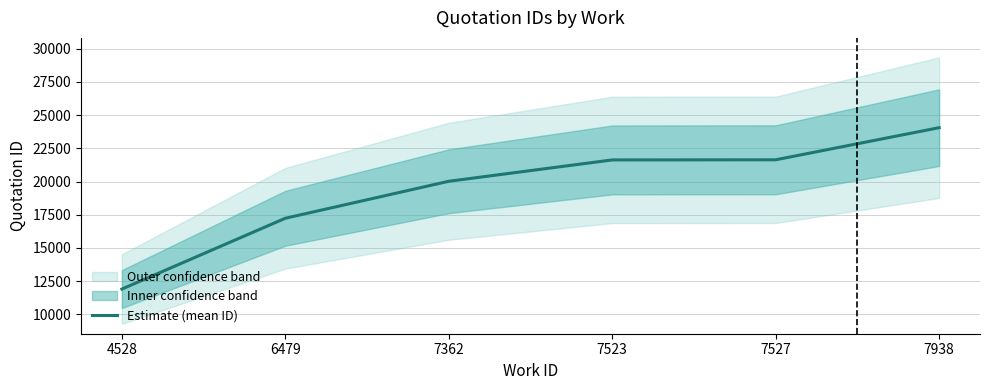

Which label corresponds to the largest value in the chart?

7938